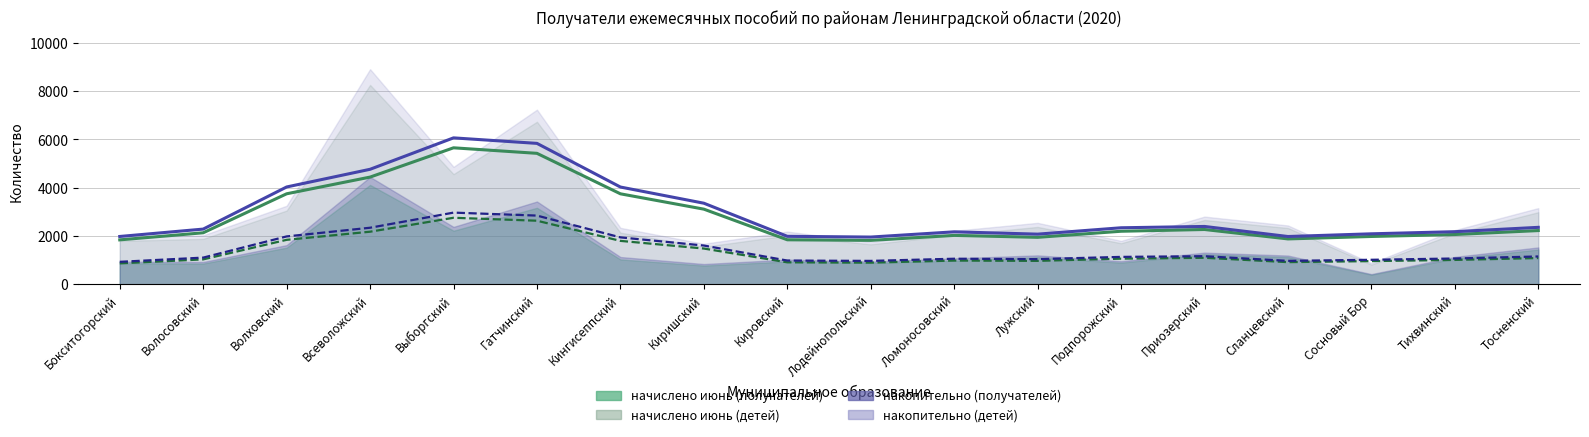

Is it true that накопительно (детей) equals 8908 at Всеволожский?

True